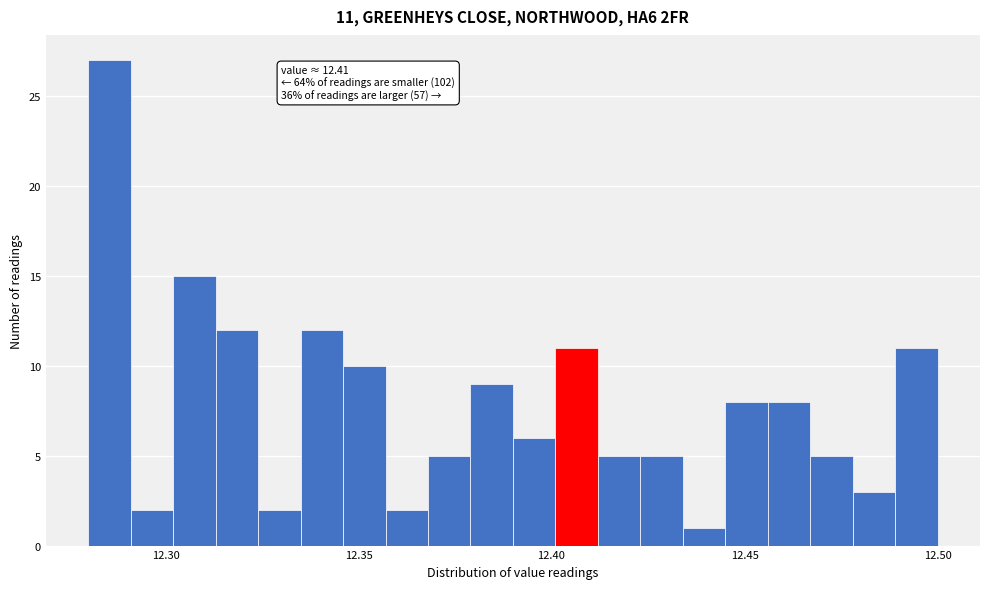

Read against the x-axis, roughly where is the centre of the tallest bar?

12.285